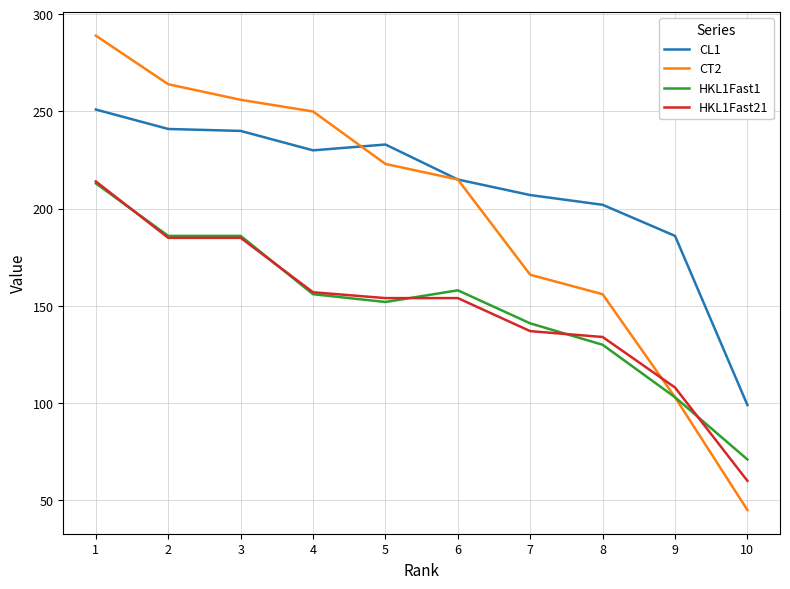

What is the difference between the second highest and minimum values in the CT2 series?

219